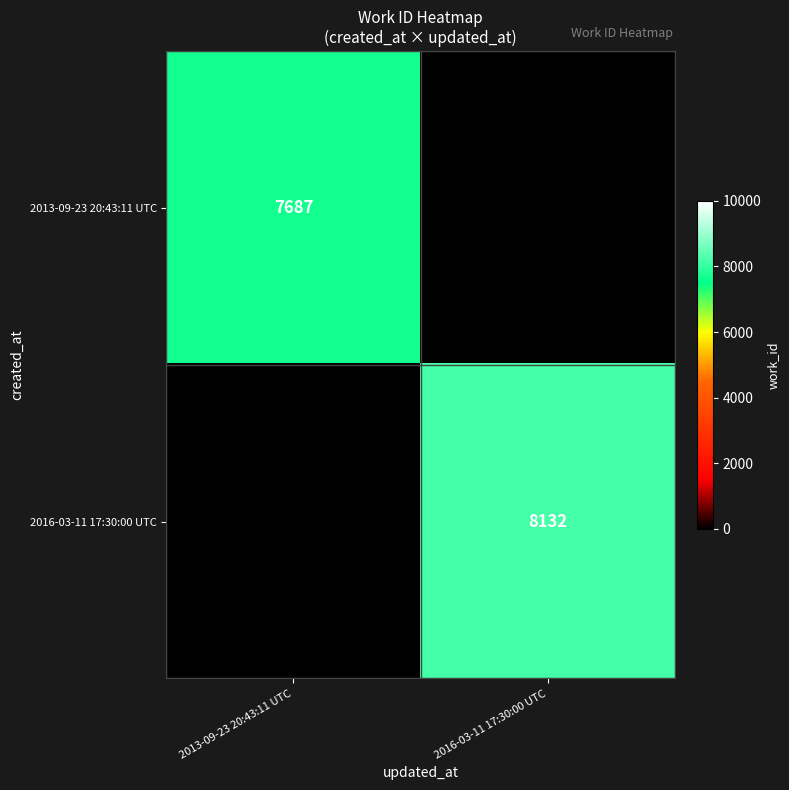

Count the number of categories in the chart.

2